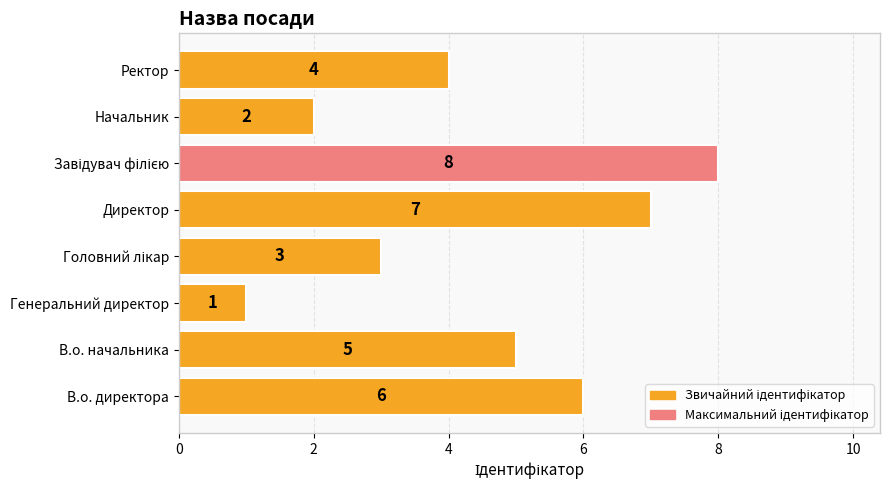

Between Ректор and Начальник, which is larger?

Ректор